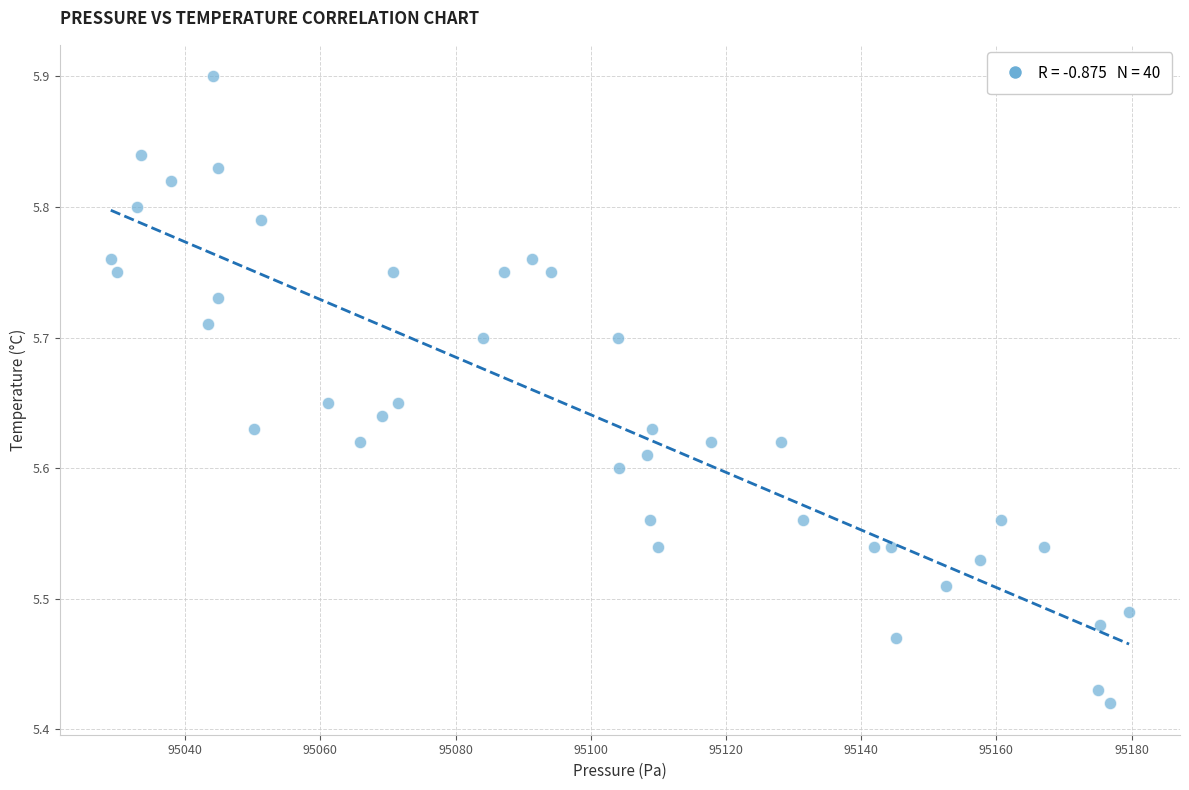

What is the range of Y values (max minus min)?

0.5